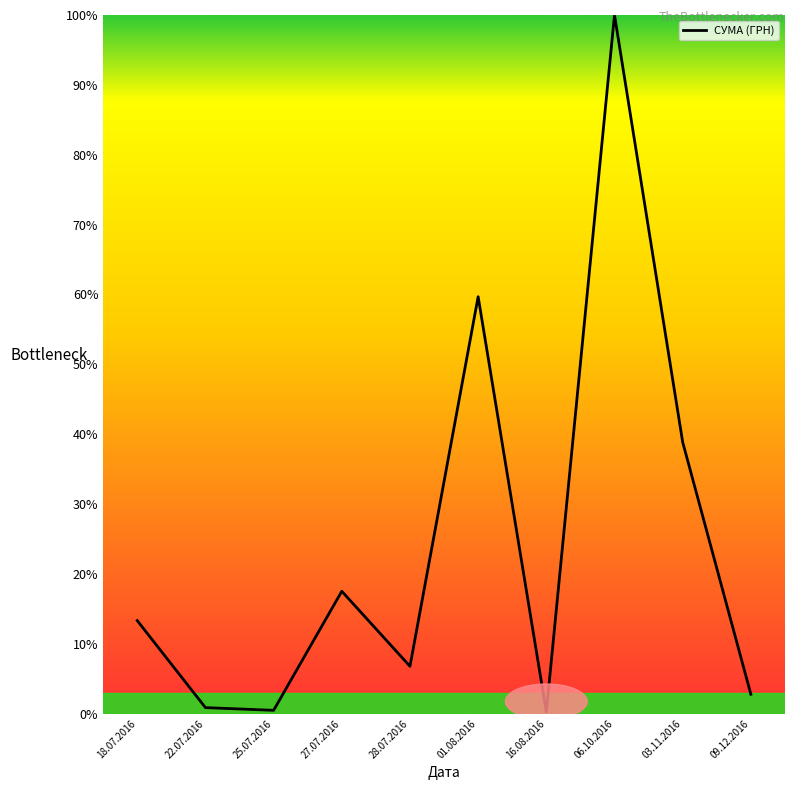

What is the maximum value shown in the chart?

100.0